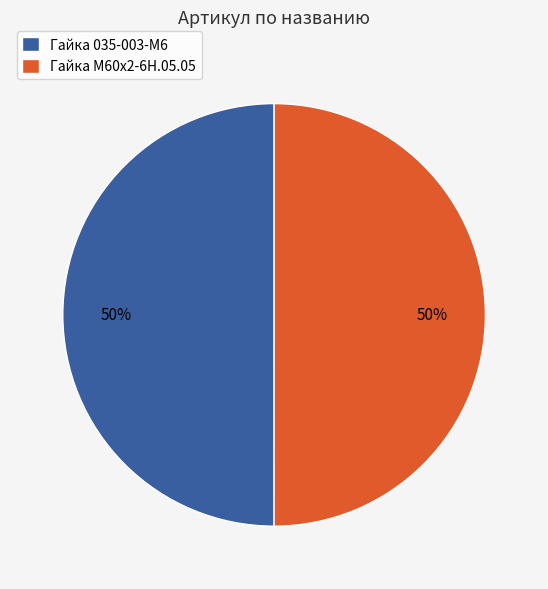

How many slices are in this pie chart?

2